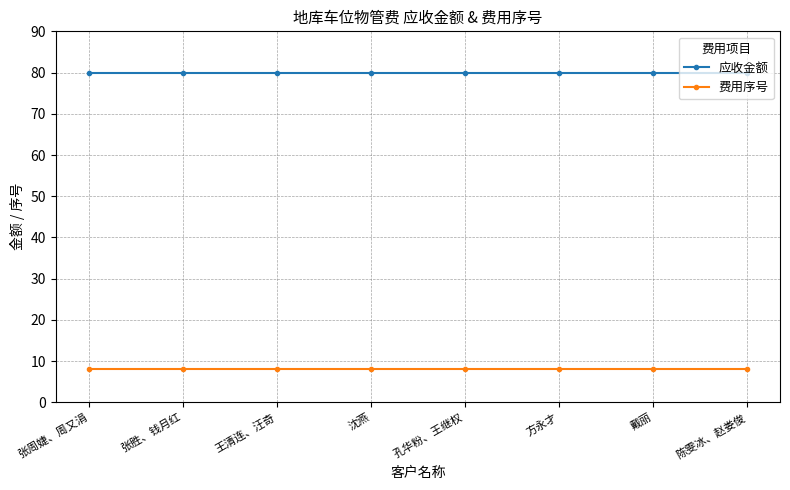

What value does the 应收金额 series have at 张周婕、周又涓?

80